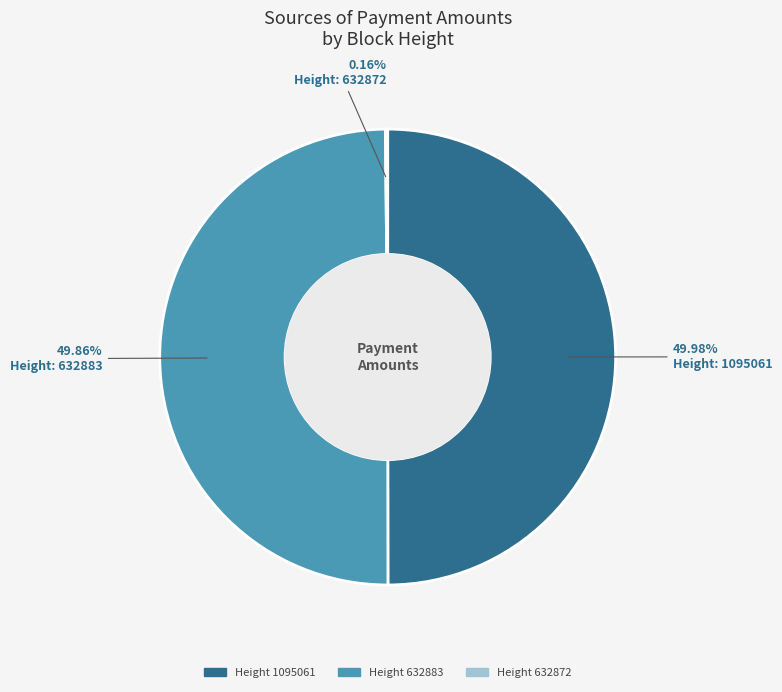

Which category has the smallest portion of the pie?

632872